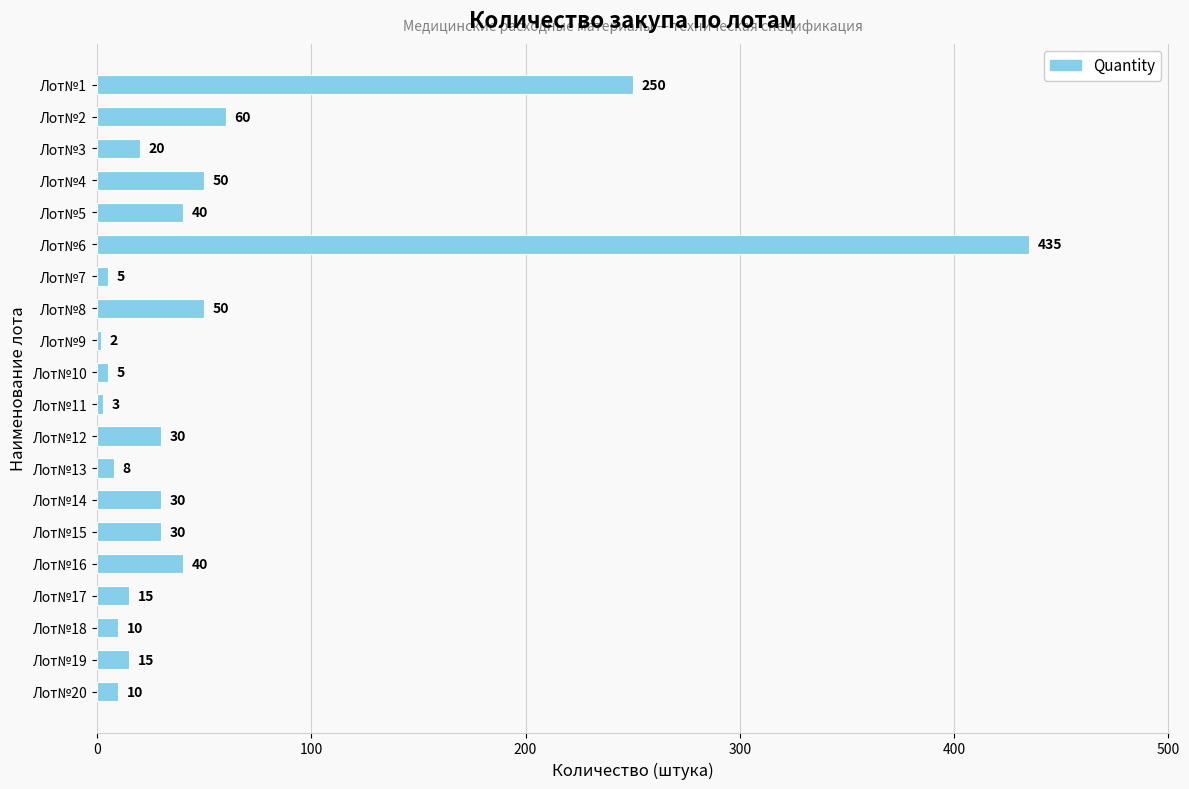

Count the number of data series in this chart.

1